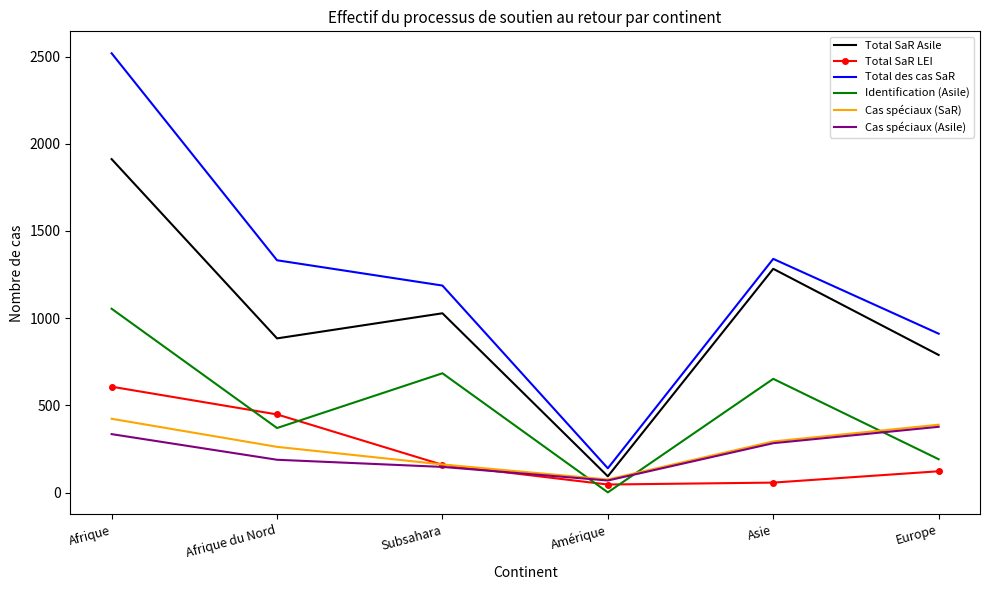

What is the sum of the Total SaR LEI values at Amérique and Asie?

103